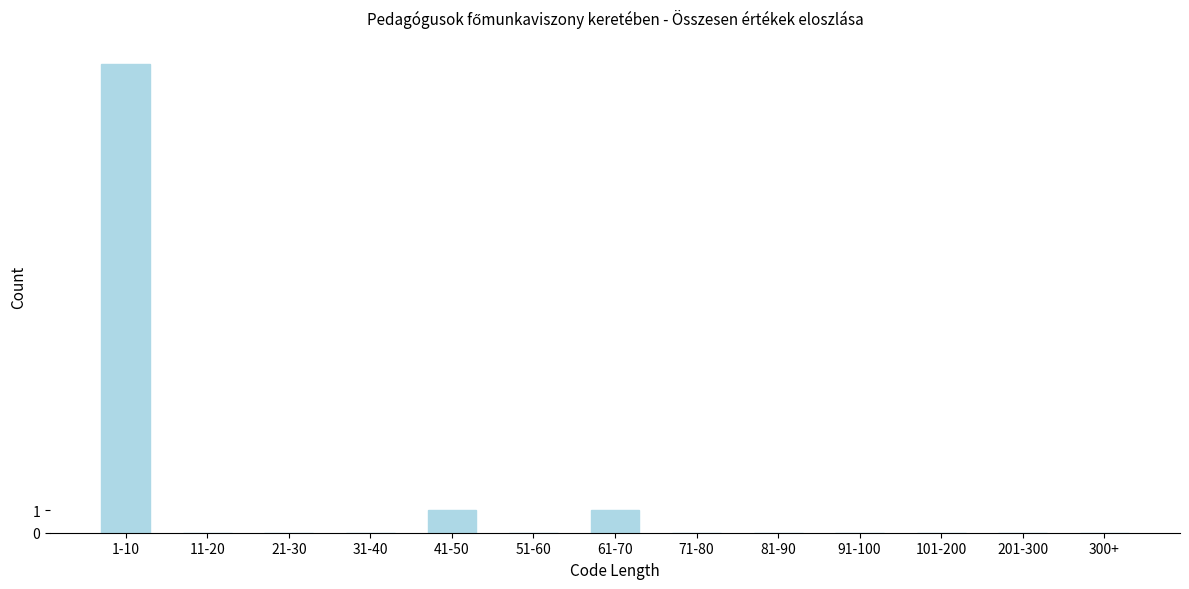

Reading right to left, list all the values displayed in this chart.

300+=0	201-300=0	101-200=0	91-100=0	81-90=0	71-80=0	61-70=1	51-60=0	41-50=1	31-40=0	21-30=0	11-20=0	1-10=21